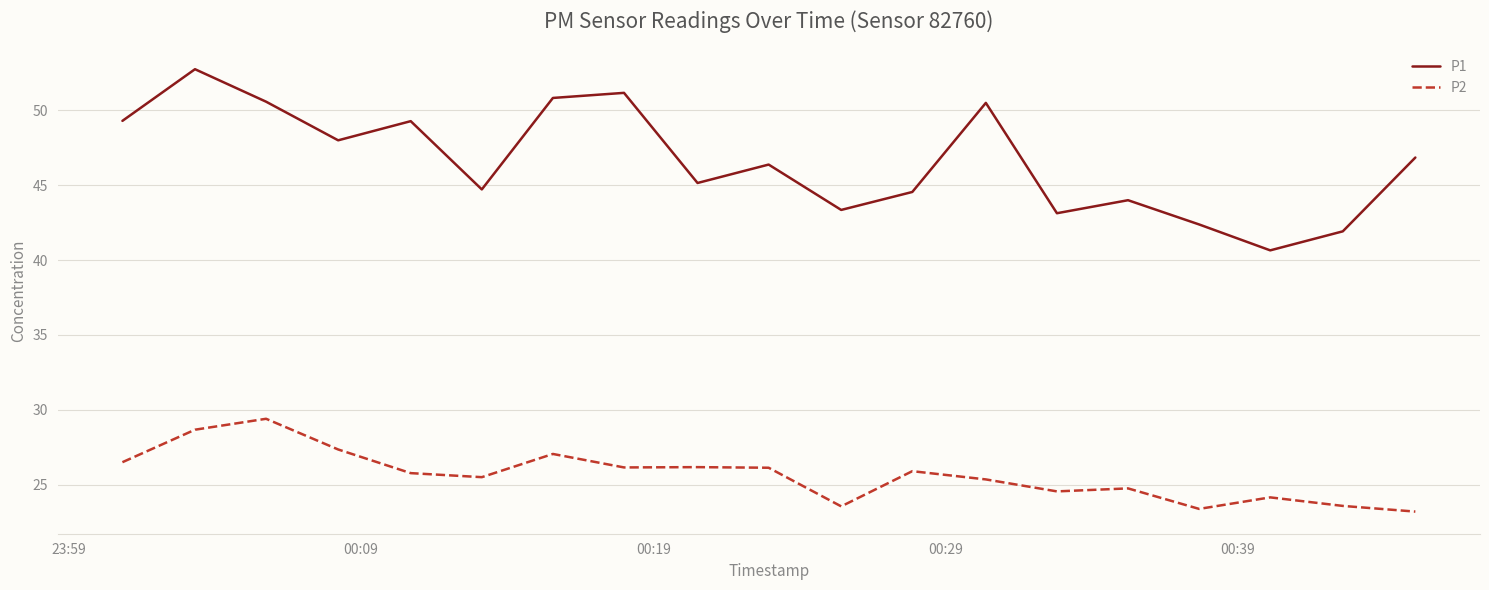

What is the average value of the P2 series?

25.6